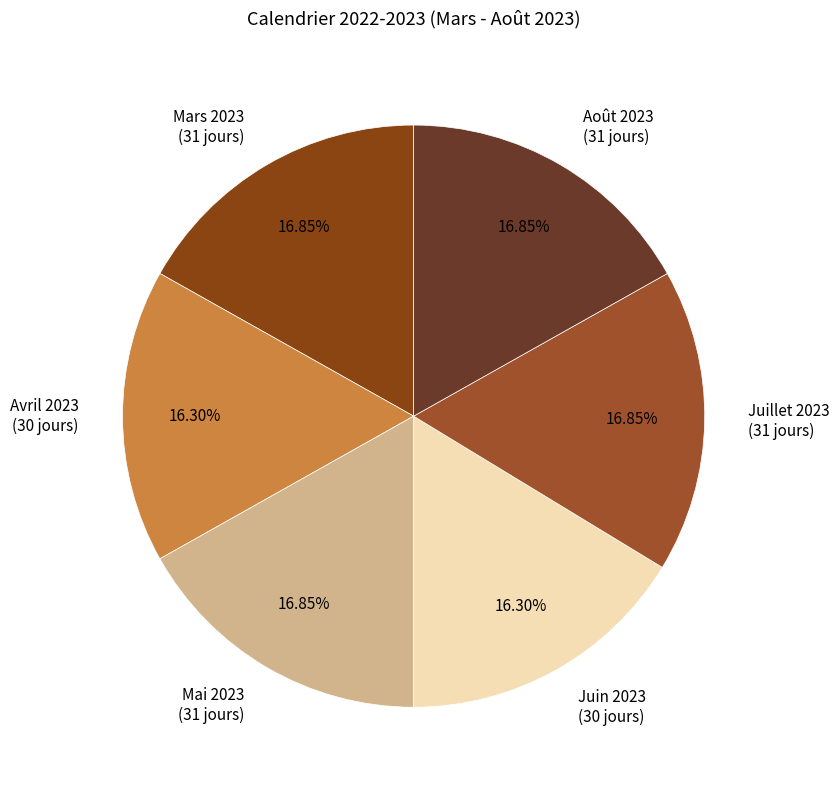

Is there a majority slice in this chart?

No